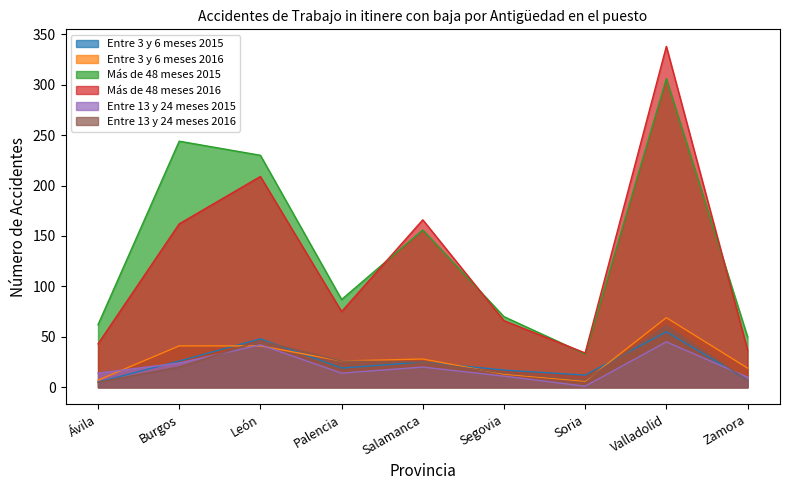

Is it true that Más de 48 meses 2016 equals 22 at Soria?

False